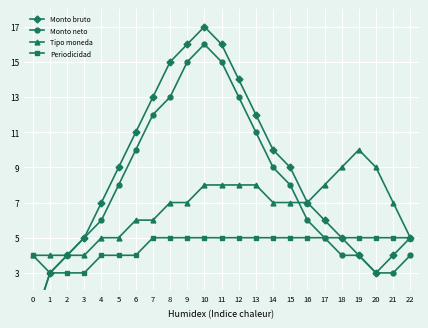

Reading left to right, what are all the values shown in this chart?

Monto bruto: 0	3	4	5	7	9	11	13	15	16	17	16	14	12	10	9	7	6	5	4	3	4	5
Monto neto: 0	3	4	5	6	8	10	12	13	15	16	15	13	11	9	8	6	5	4	4	3	3	4
Tipo moneda: 4	4	4	4	5	5	6	6	7	7	8	8	8	8	7	7	7	8	9	10	9	7	5
Periodicidad: 4	3	3	3	4	4	4	5	5	5	5	5	5	5	5	5	5	5	5	5	5	5	5